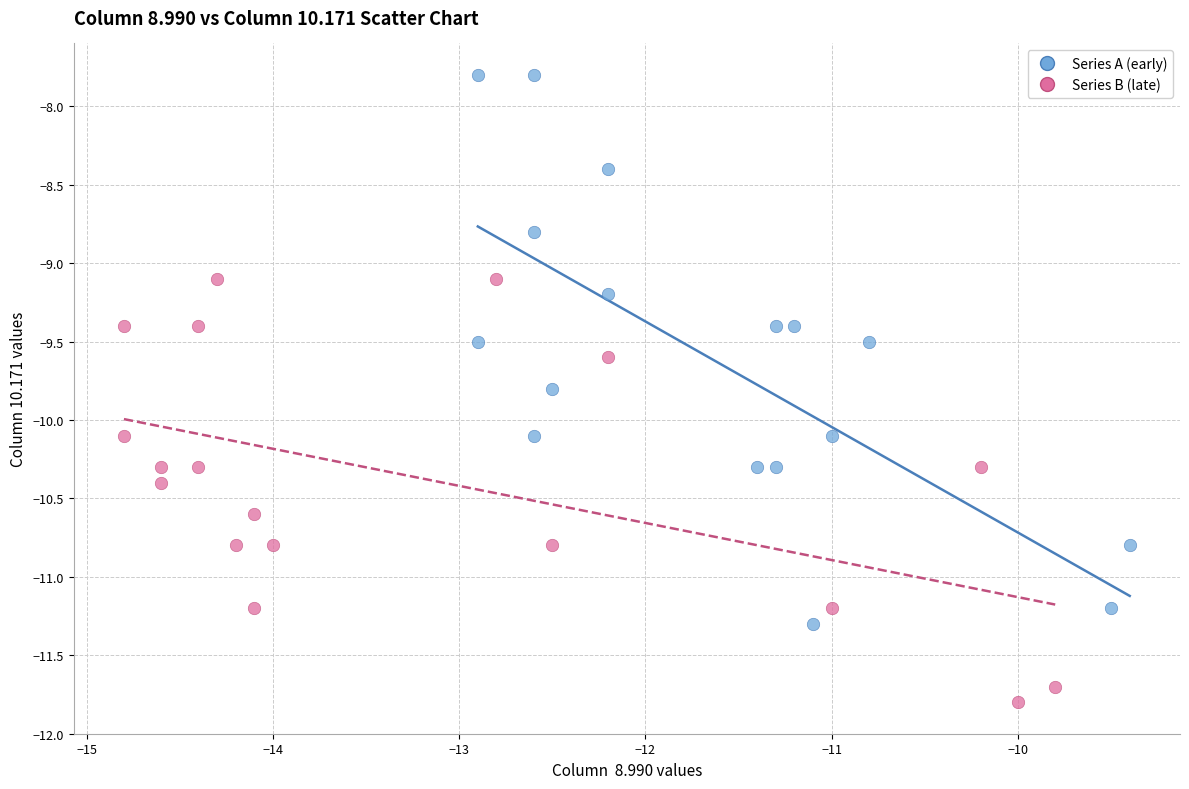

Which series reaches the maximum Y coordinate?

Series A (early)